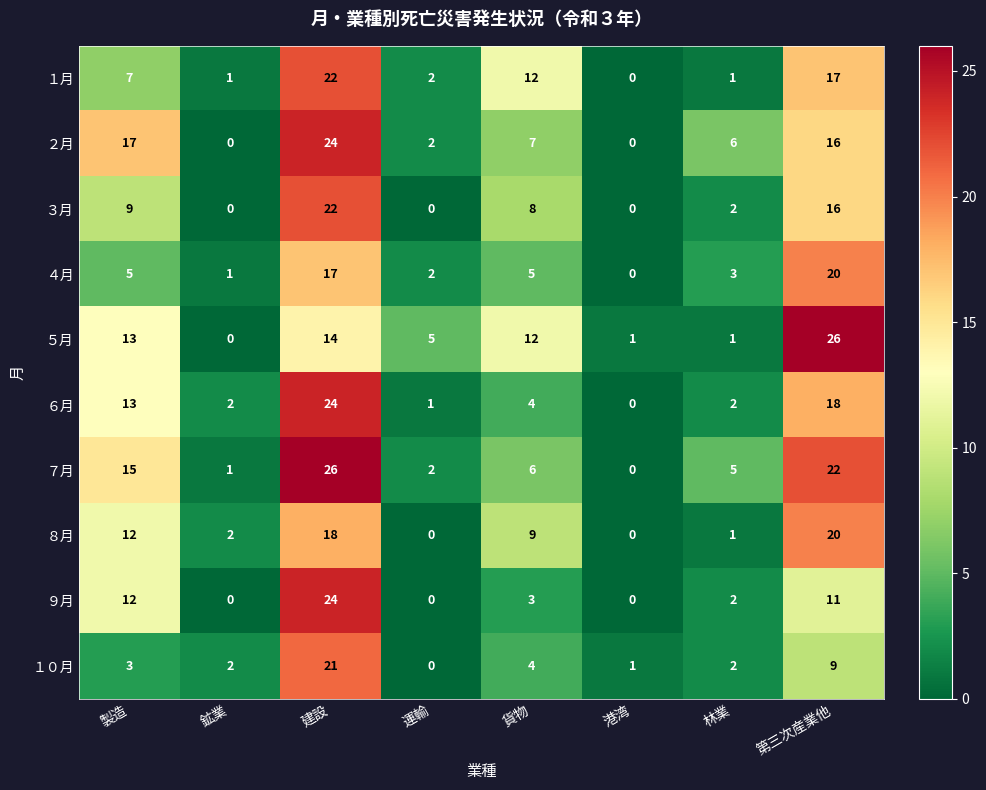

How many data points does each series have?

8